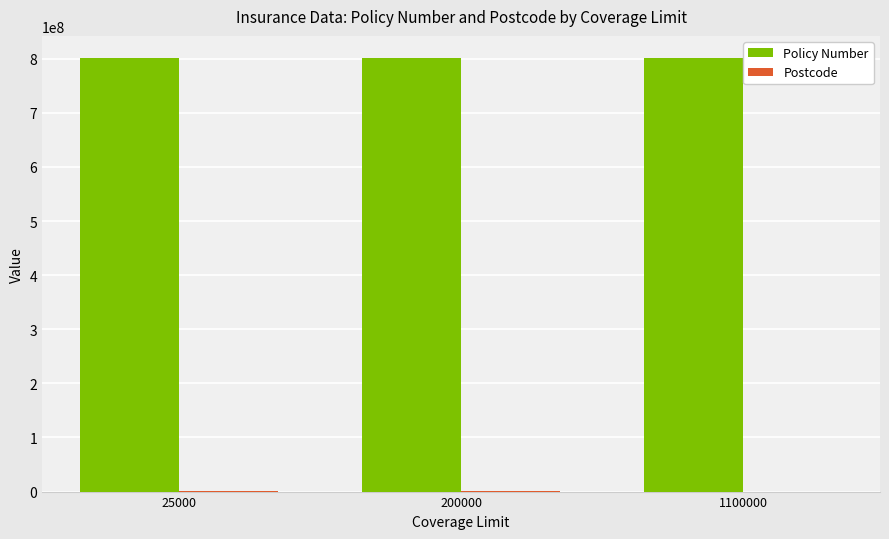

The value of Policy Number at 1100000 is 495398457. True or false?

False